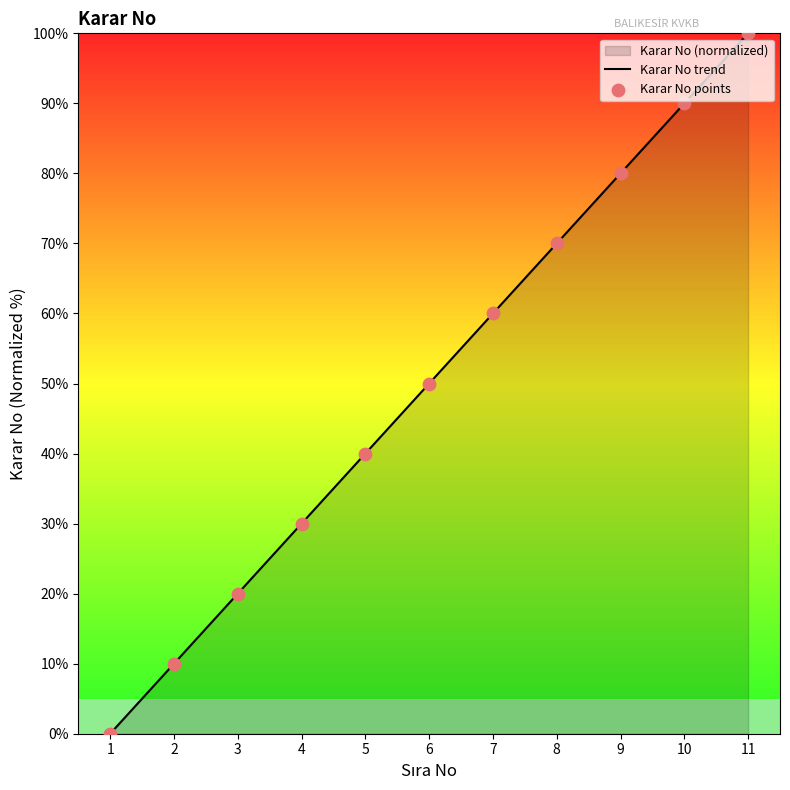

Approximately how many times larger is the value at 8 compared to 11?

0.7